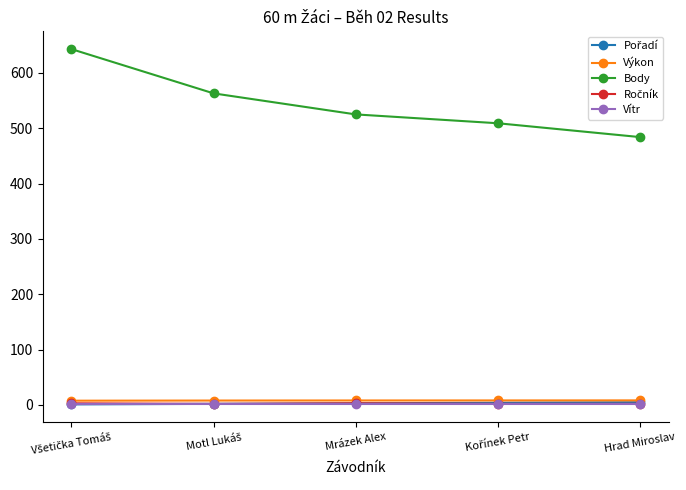

At how many categories does at least one series exceed 228?

5